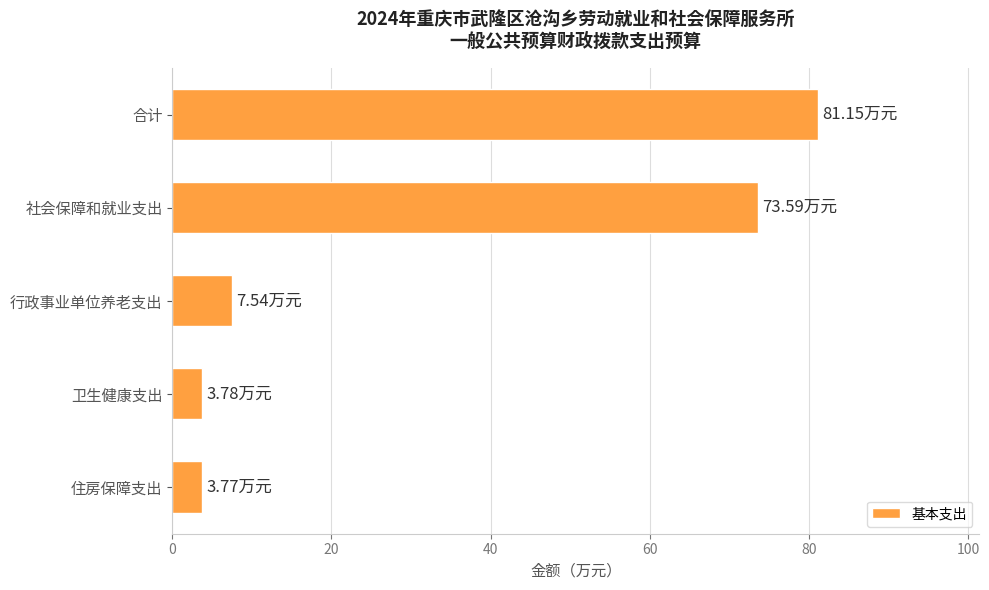

What is the difference between the values at 合计 and 卫生健康支出?

77.4